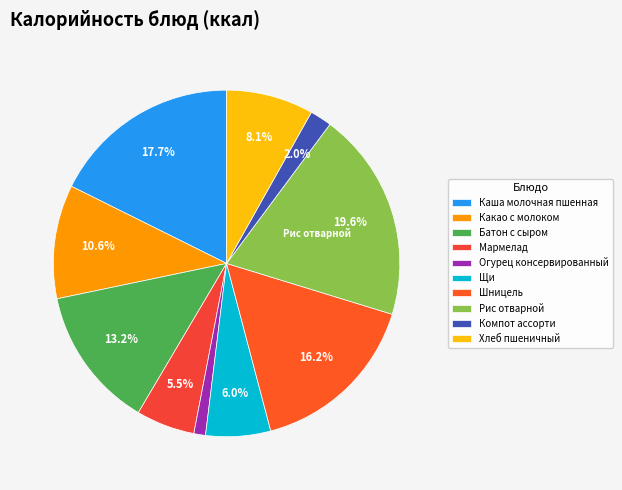

What percentage is the Щи slice, to the nearest percent?

6%